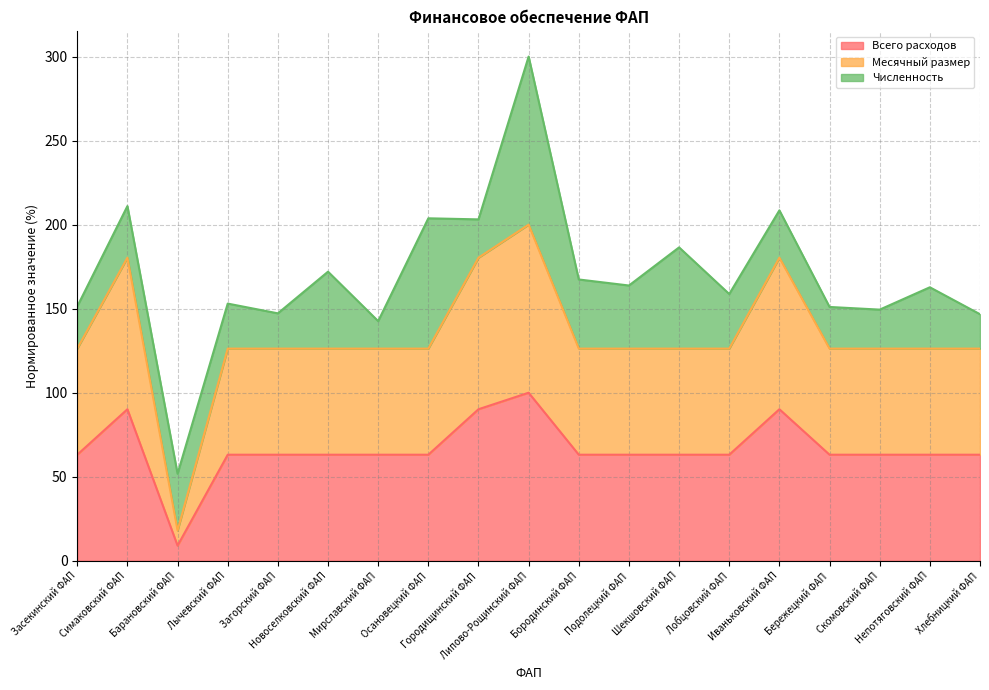

At which category does the chart reach its minimum across all series?

Барановский ФАП